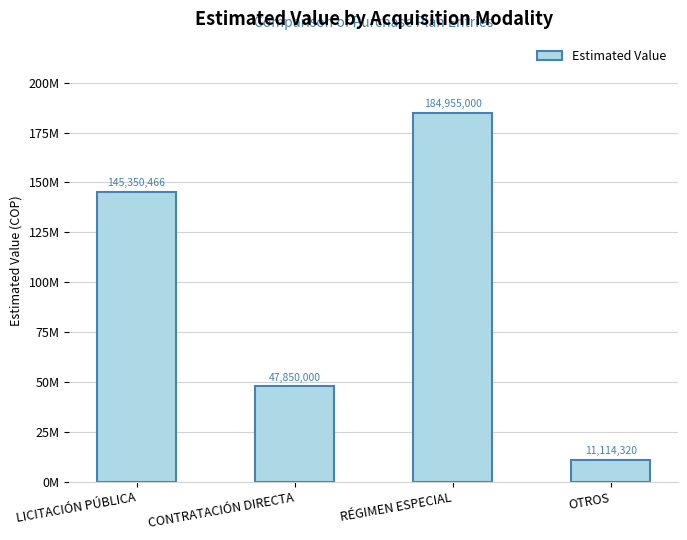

Does the chart contain any negative values?

No